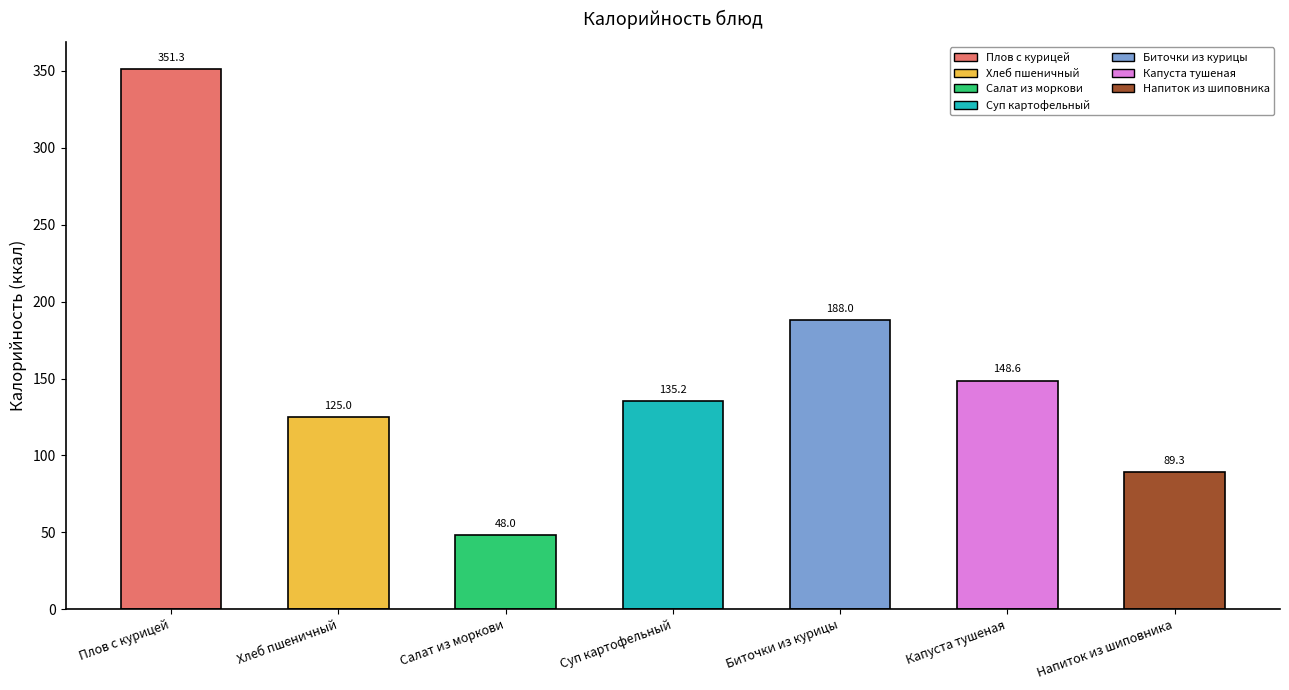

The value at Капуста тушеная is 148.6. True or false?

True